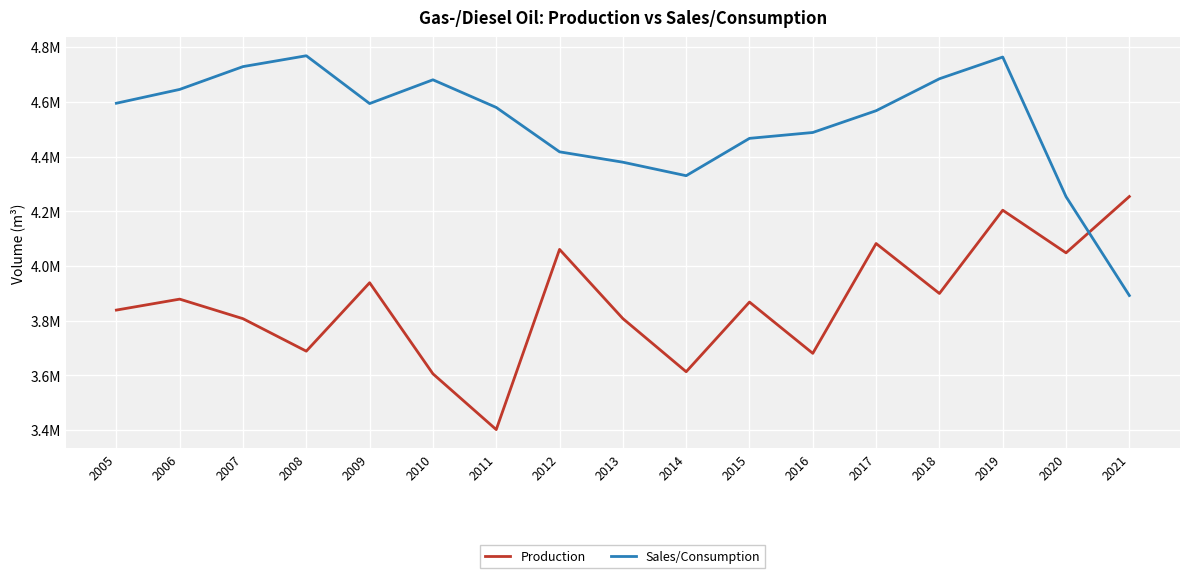

Is it true that Sales/Consumption equals 7607444 at 2012?

False